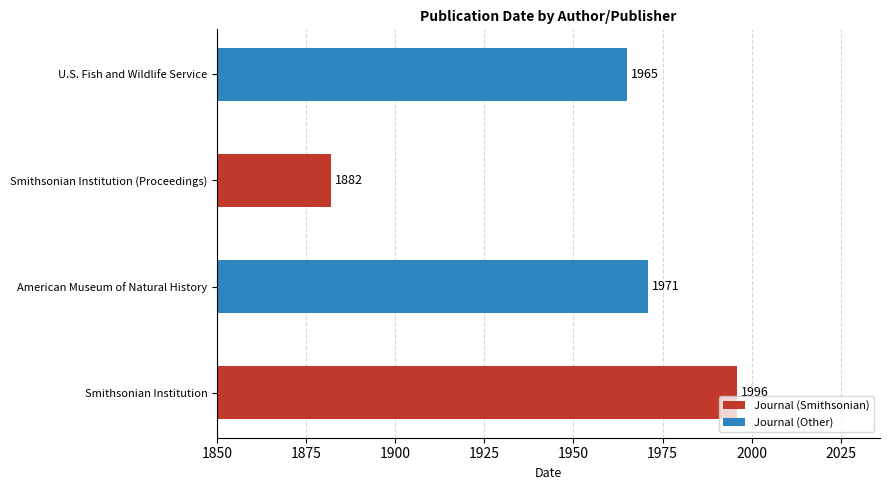

Which category has the lowest value across all series?

Smithsonian Institution (Proceedings)